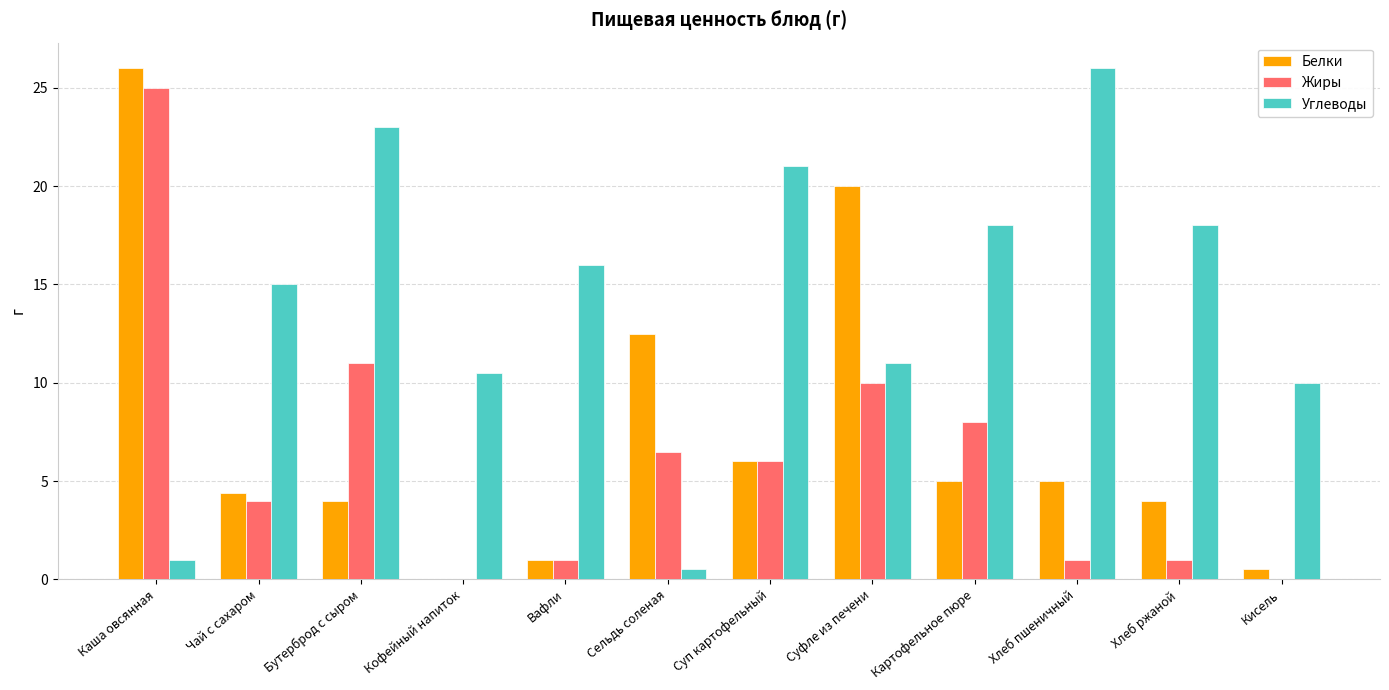

Reading left to right, transcribe all the data shown in this chart.

Белки: 26.0	4.4	4.0	0.0	1.0	12.5	6.0	20.0	5.0	5.0	4.0	0.5
Жиры: 25.0	4.0	11.0	0.0	1.0	6.5	6.0	10.0	8.0	1.0	1.0	0.0
Углеводы: 1.0	15.0	23.0	10.5	16.0	0.5	21.0	11.0	18.0	26.0	18.0	10.0